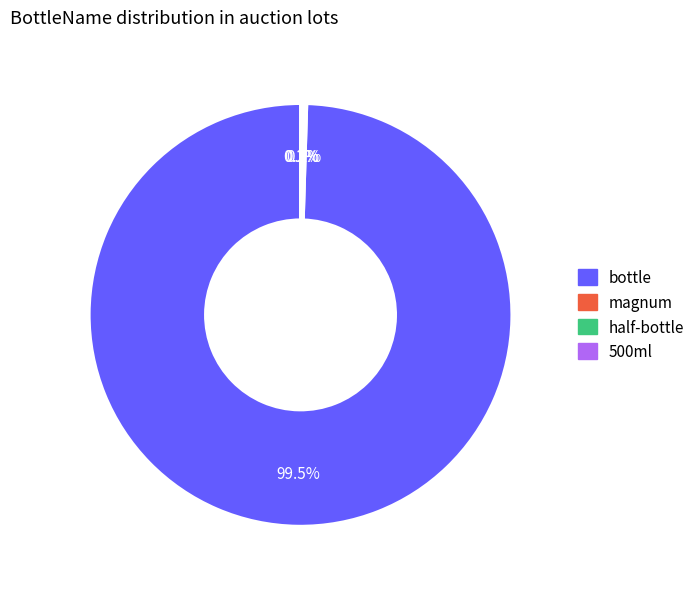

Does bottle represent more than half of the total?

Yes